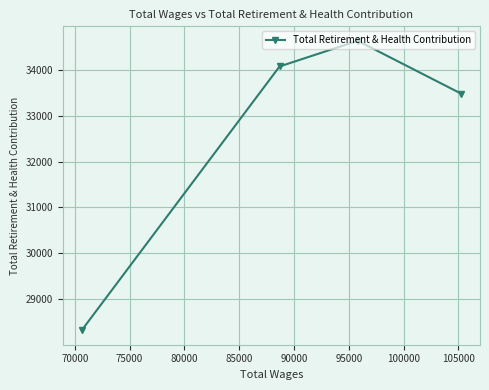

What is the difference between the maximum and minimum values?

6312